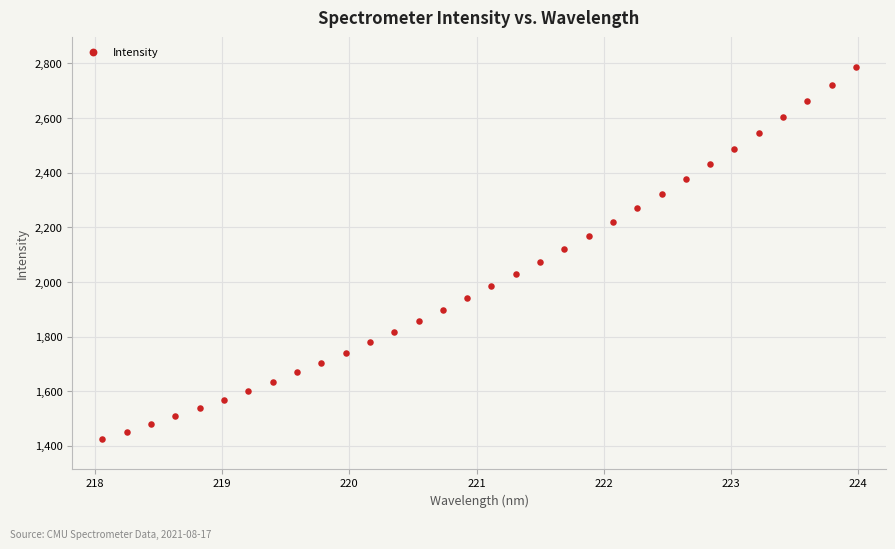

What is the range of X values (max minus min)?

5.9